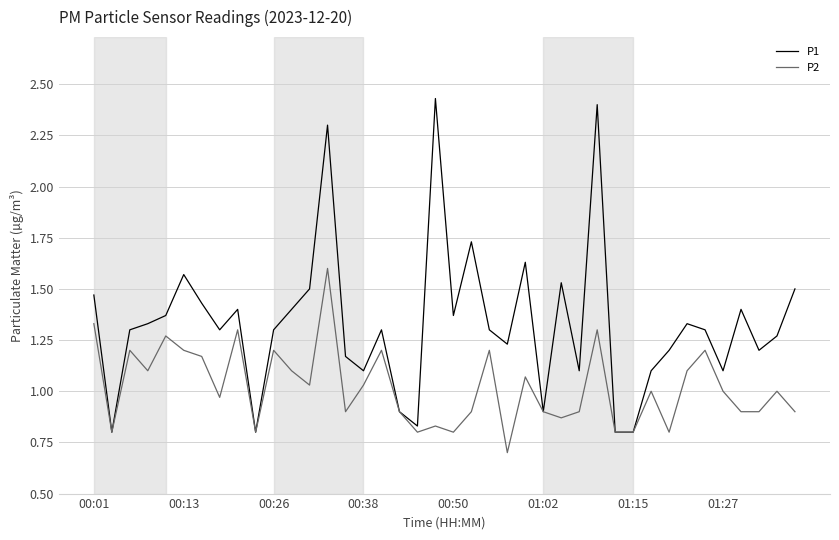

Which series has the largest range (max minus min)?

P1